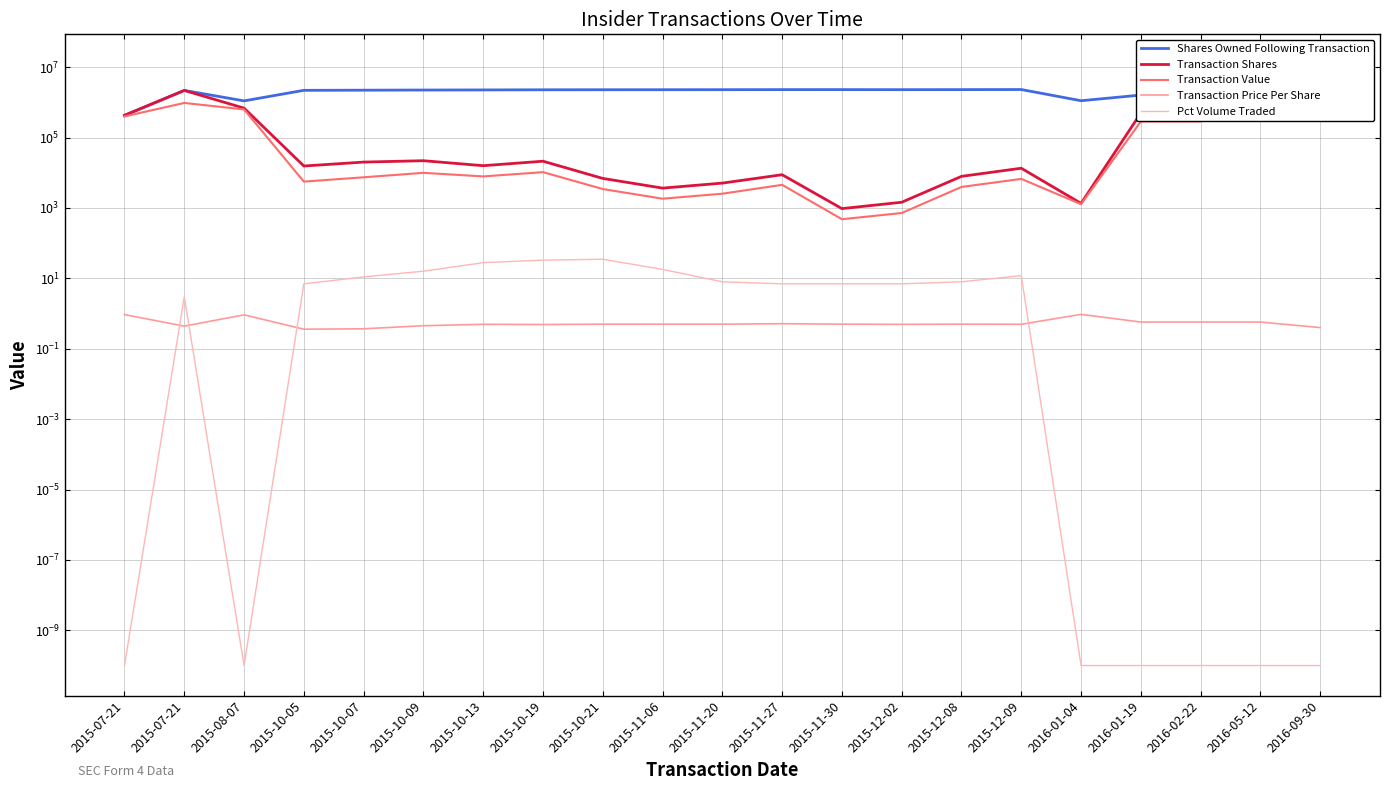

How many data points does each series have?

21